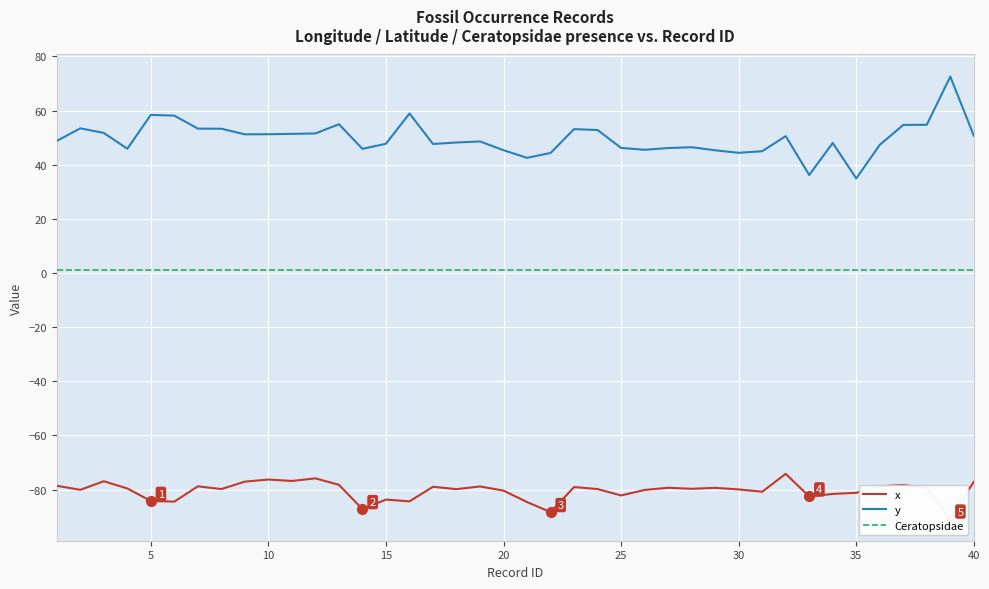

True or false: Ceratopsidae and y cross at least once.

False